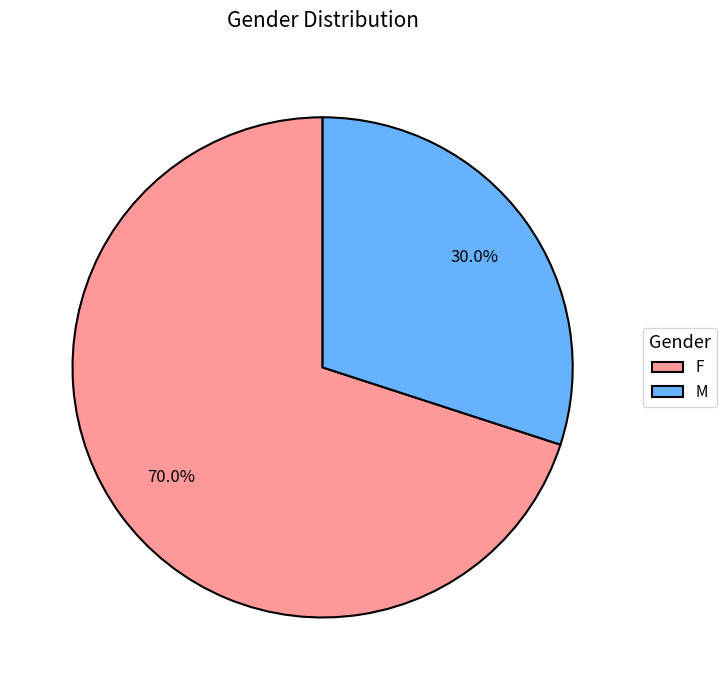

Which has a higher value, F or M?

F